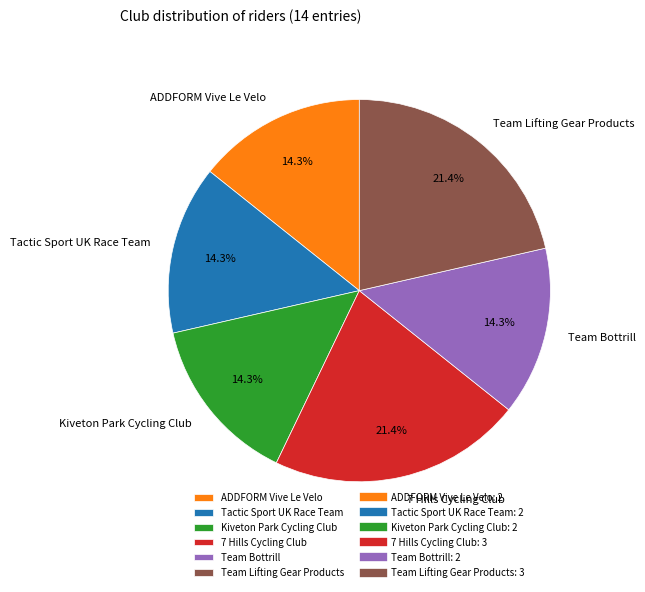

What portion of the pie excludes Kiveton Park Cycling Club?

85.7%